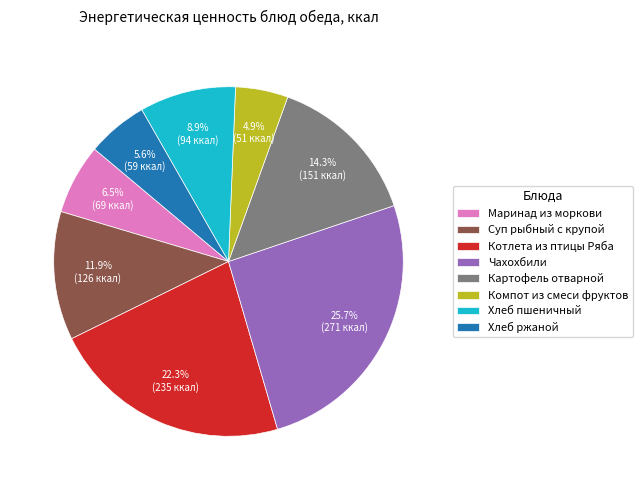

To the nearest percent, what percentage of the pie is Компот из смеси фруктов?

5%